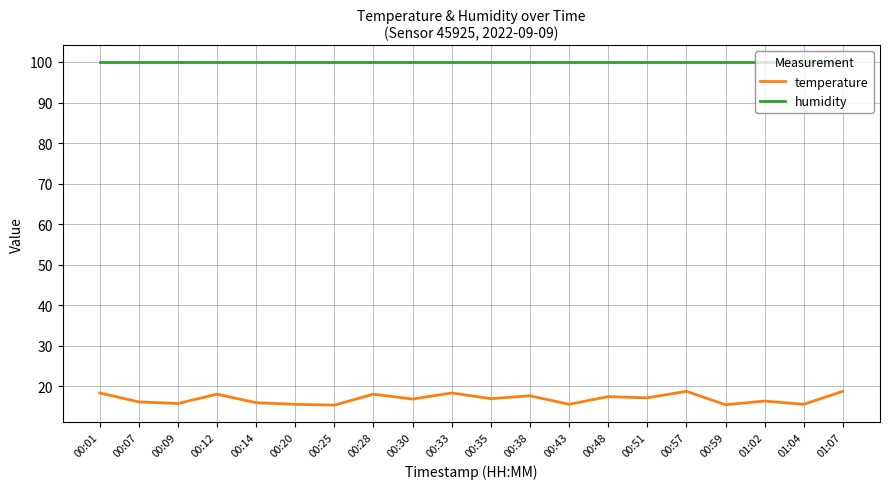

Which series has the widest spread of values?

temperature